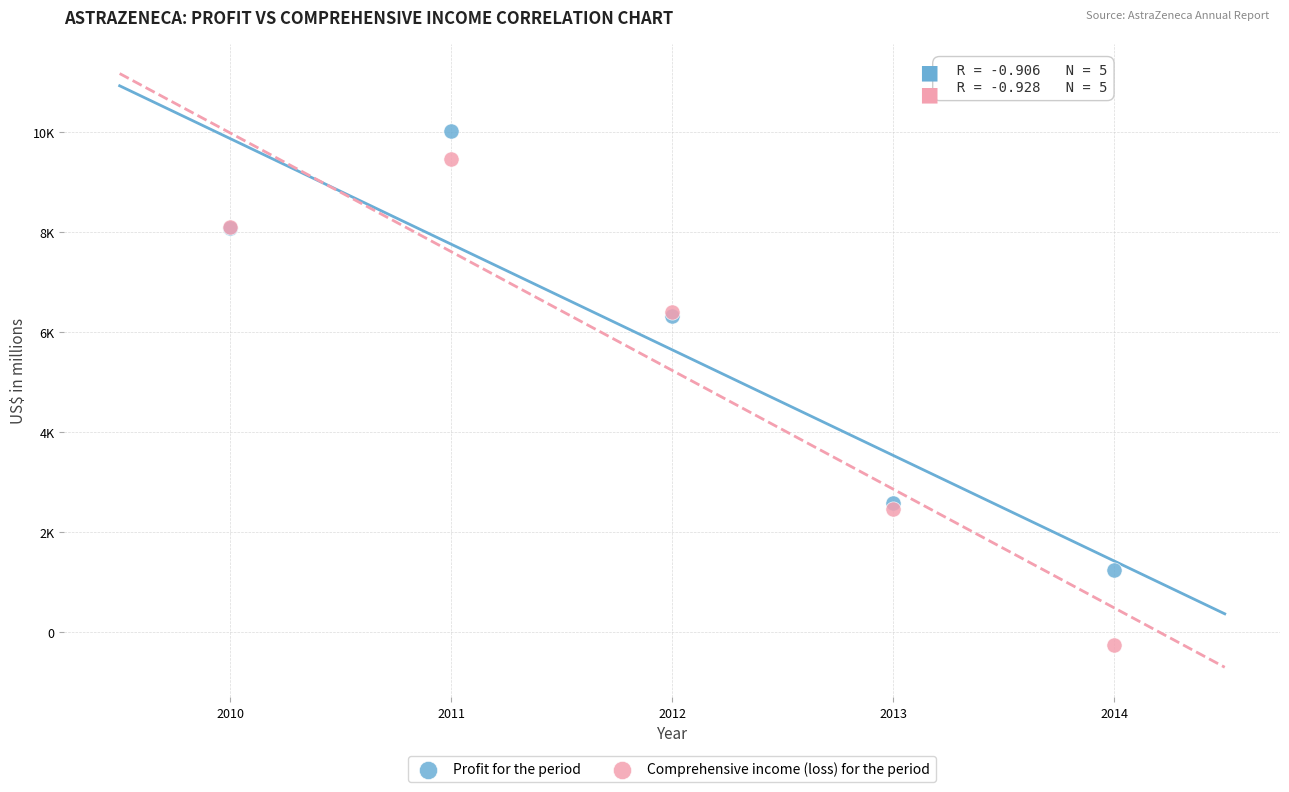

Which series has the largest Y range (max minus min)?

Comprehensive income (loss) for the period